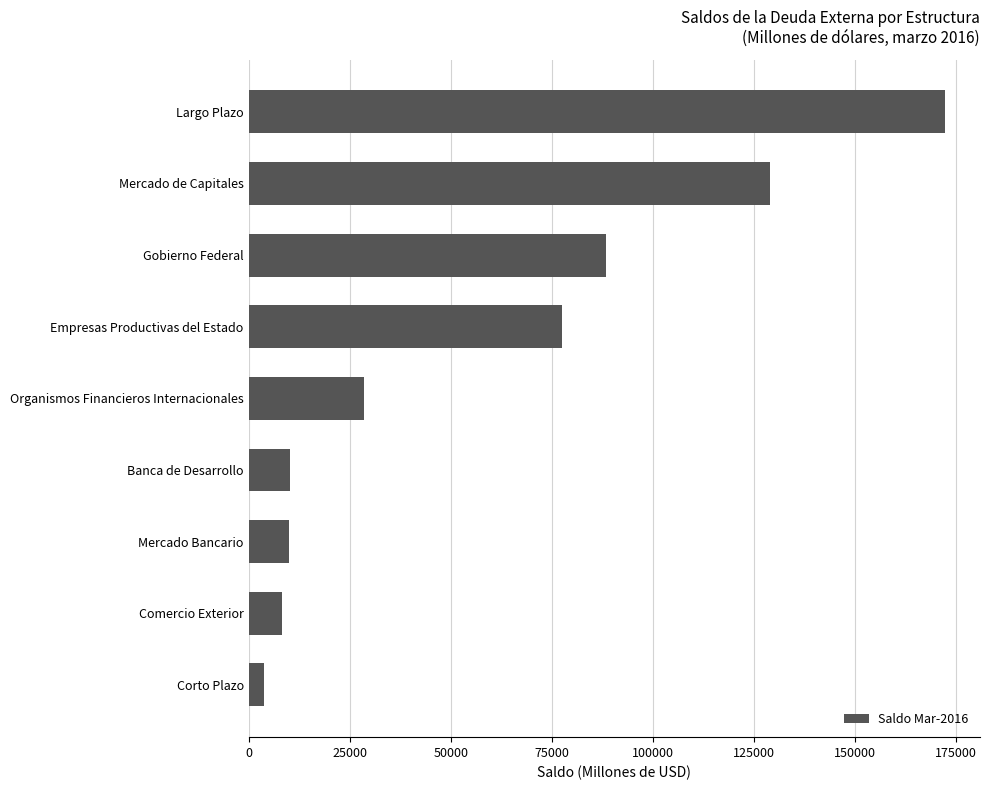

How many distinct data groups are displayed?

1